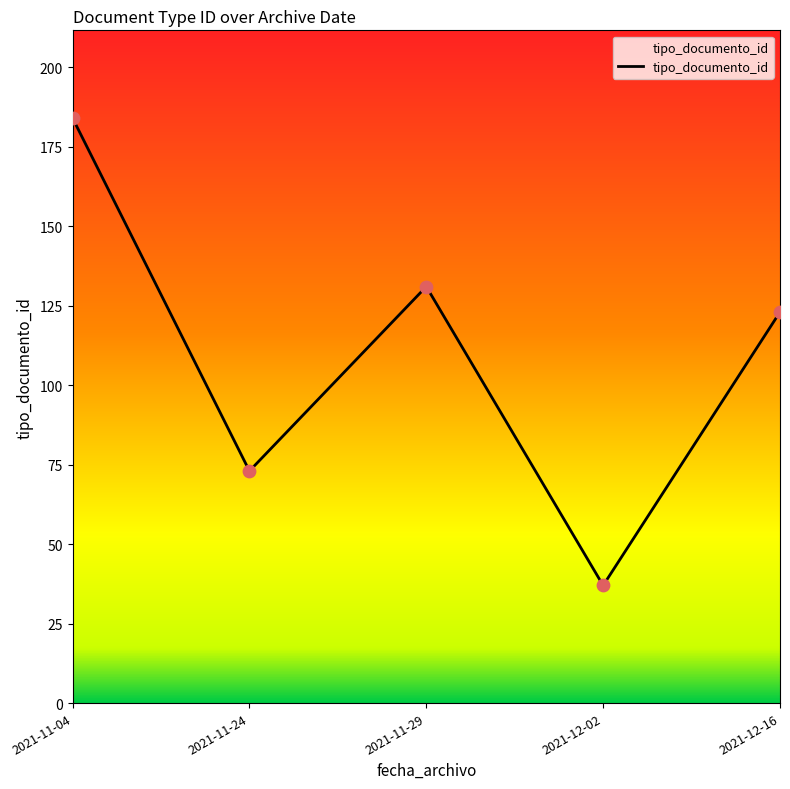

Between 2021-11-29 and 2021-11-04, which is larger?

2021-11-04